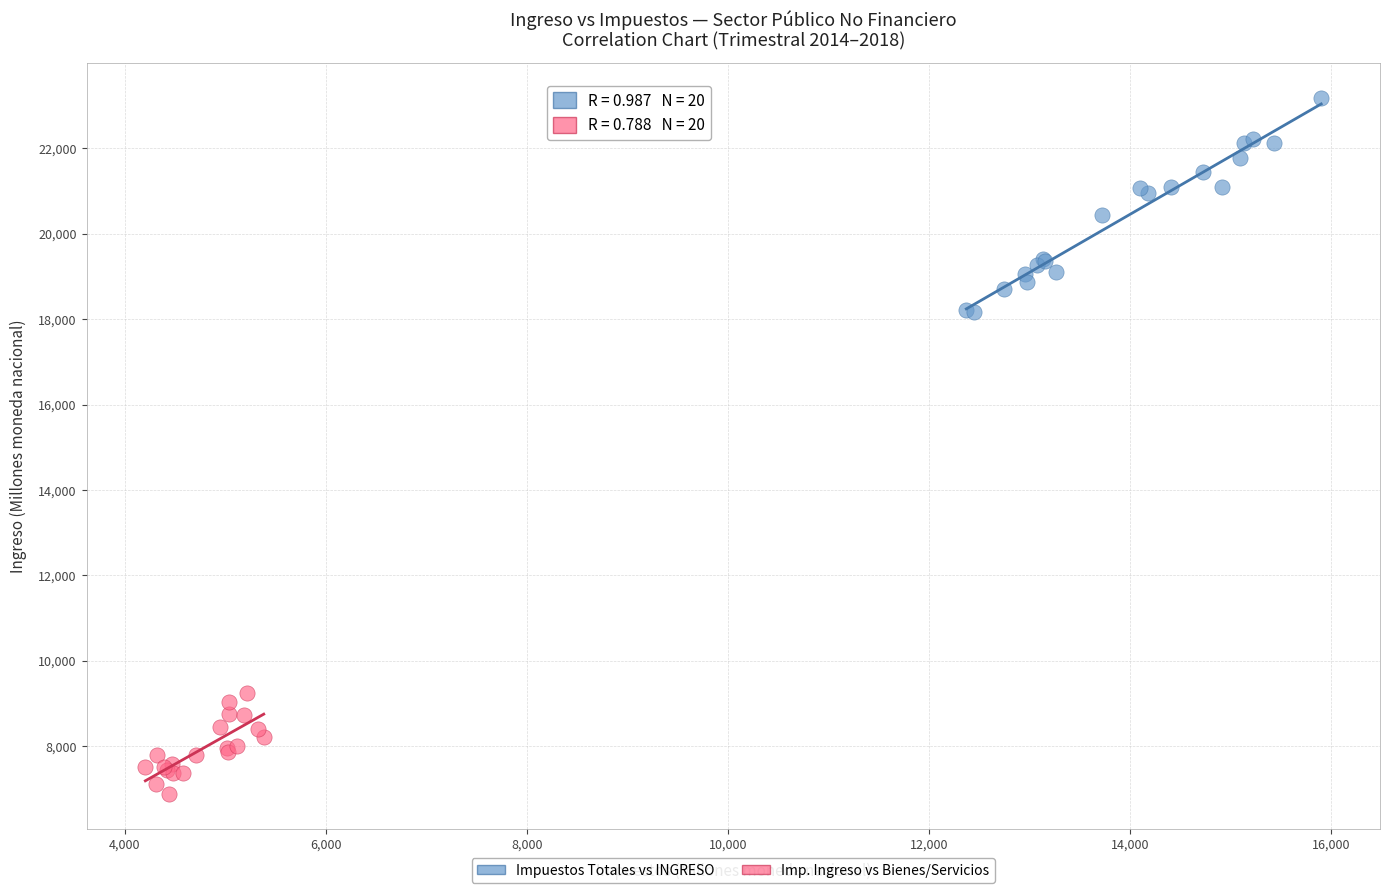

Which series contains the lowest Y value?

Imp. Ingreso vs Bienes/Servicios